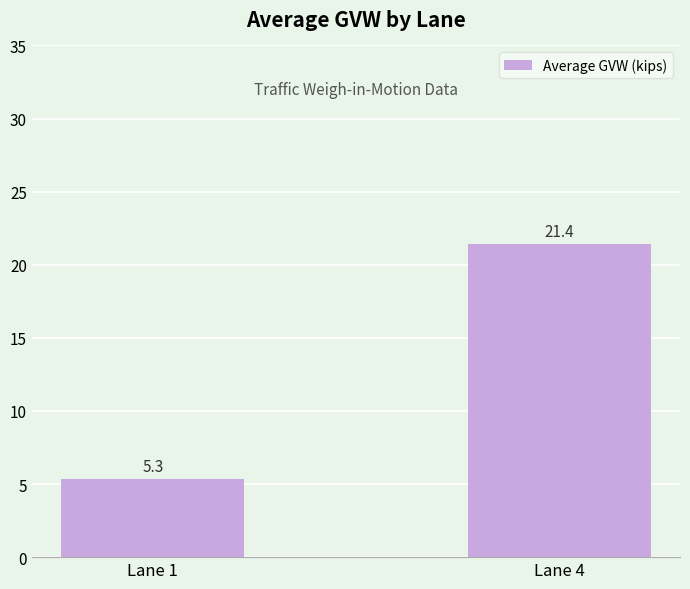

Approximately how many times larger is the value at Lane 1 compared to Lane 4?

0.2